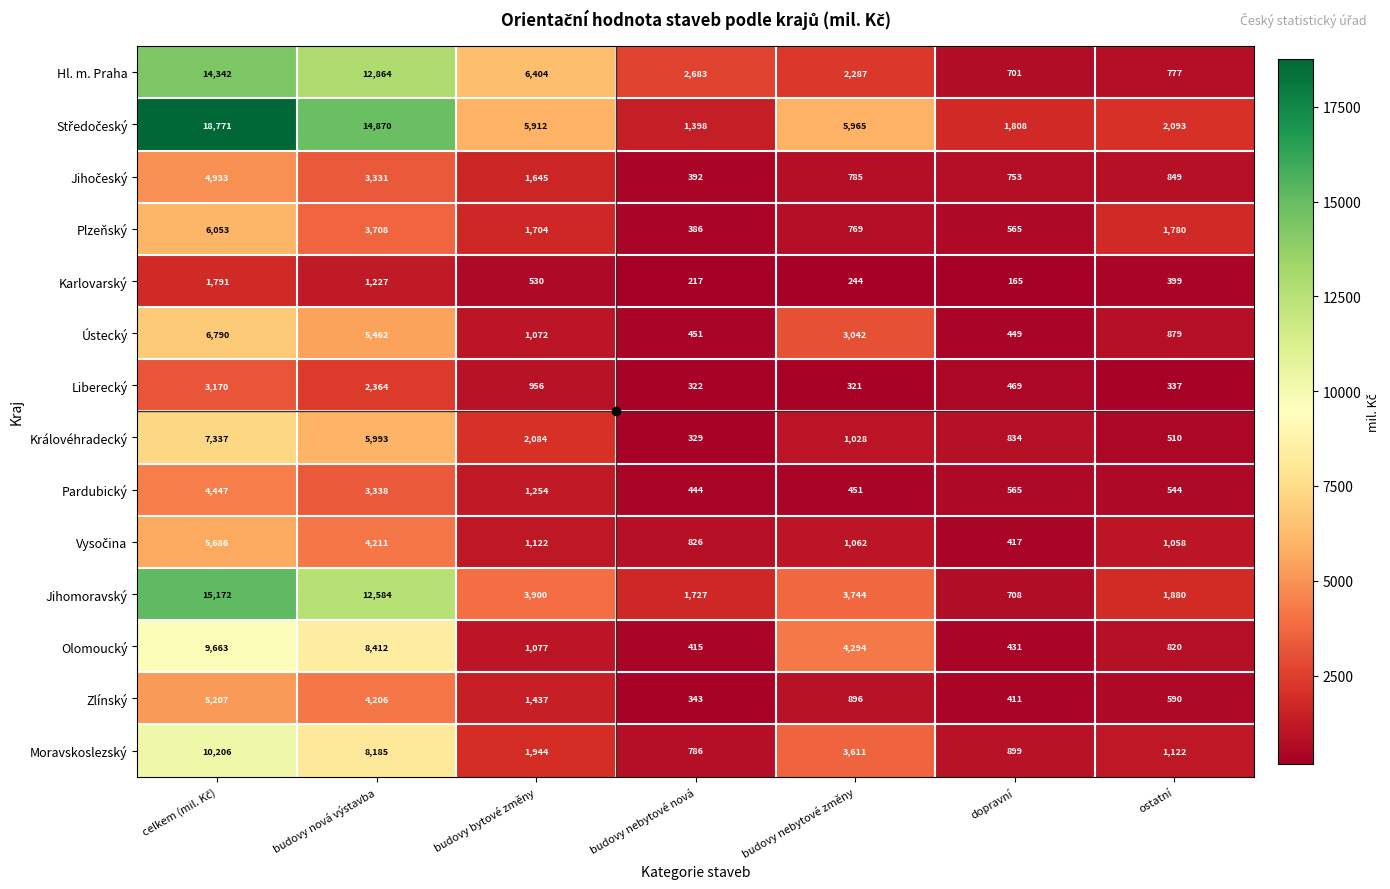

Is it true that Karlovarský equals 72 at budovy nebytové nová?

False